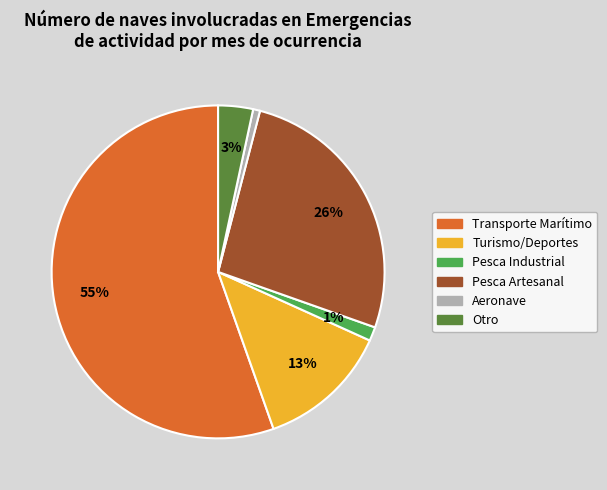

To the nearest percent, what is the difference between the largest and smallest slice percentages?

55%